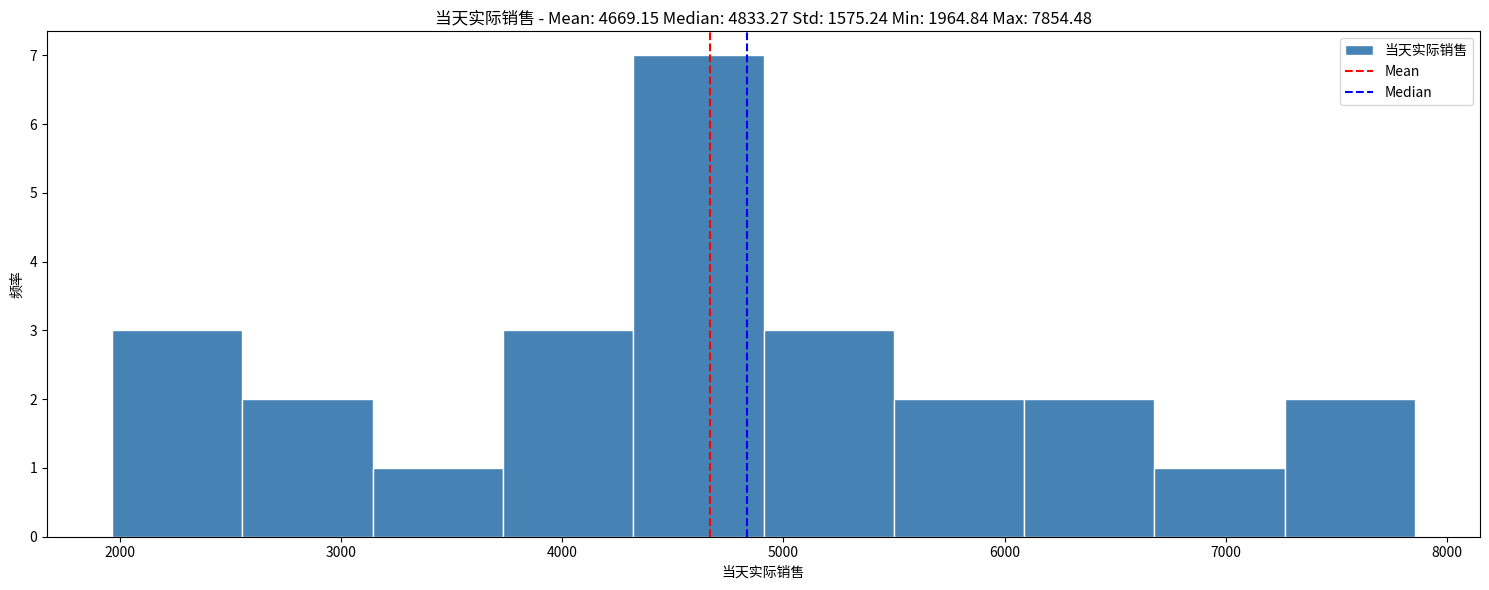

Reading left to right, transcribe this chart: for each bar, give the range it covers on the x-axis and its height. Neither the bar edges nor the heights are printed on the chart, so give them approximately, as read against the axes.

2000 to 2600: 3
2600 to 3100: 2
3100 to 3700: 1
3700 to 4300: 3
4300 to 4900: 7
4900 to 5500: 3
5500 to 6100: 2
6100 to 6700: 2
6700 to 7300: 1
7300 to 7900: 2